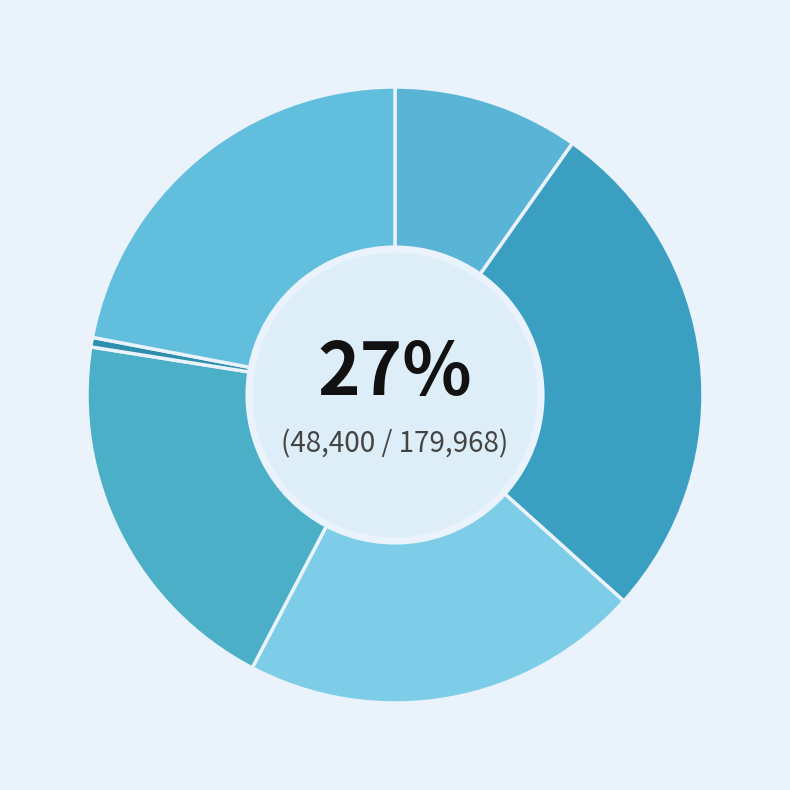

How many slices are in this pie chart?

6